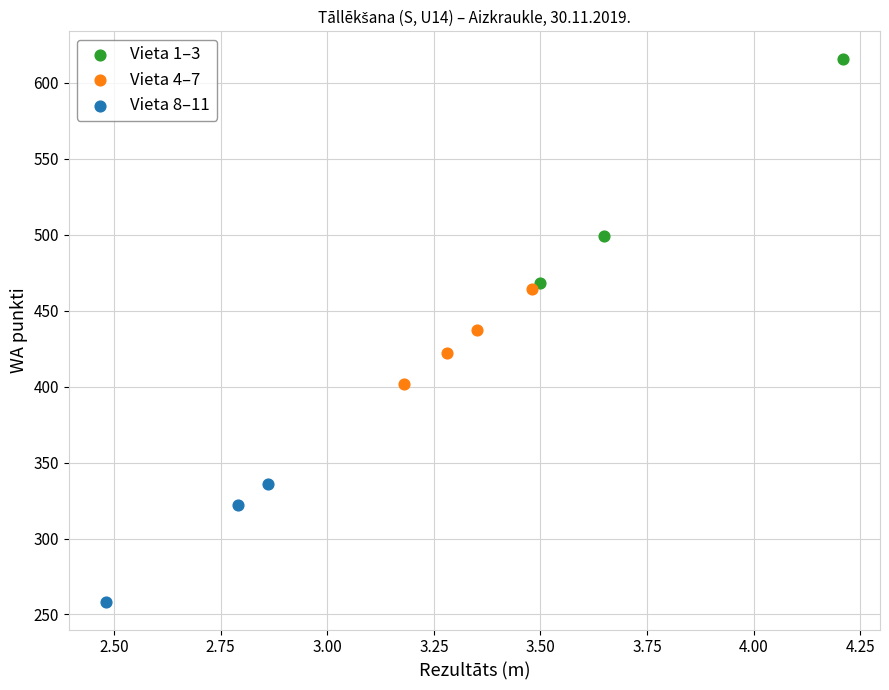

Which series has the widest spread of Y values?

Vieta 1–3